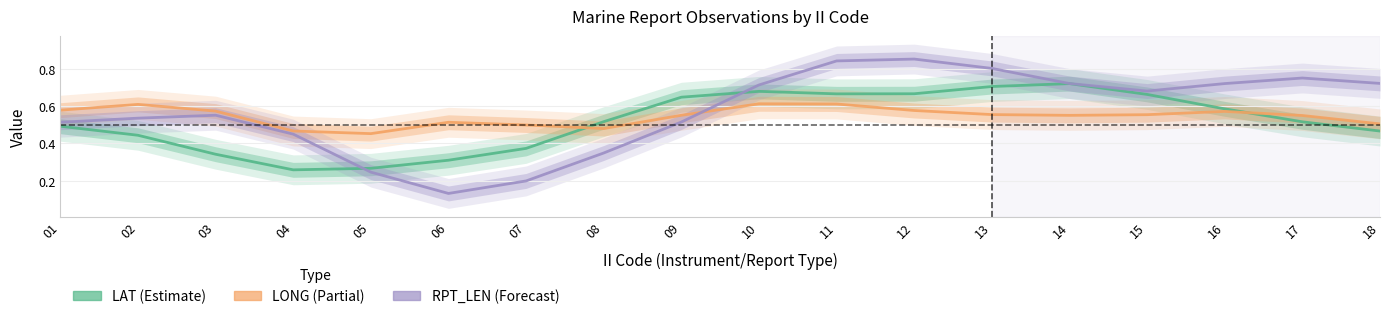

Which label corresponds to the largest value in the chart?

12